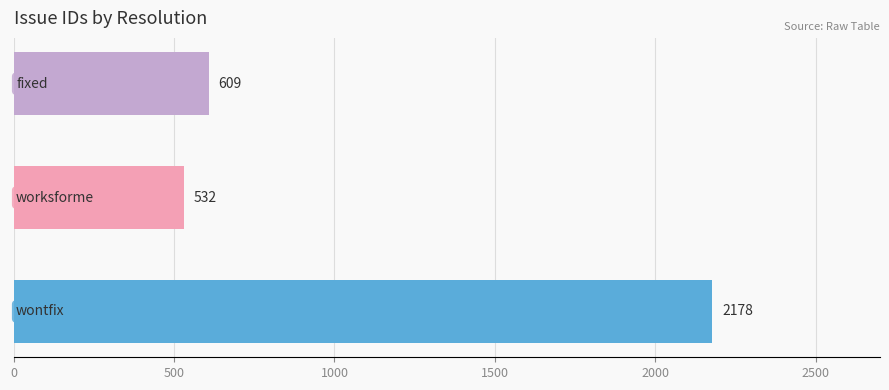

Are the bars horizontal?

Yes